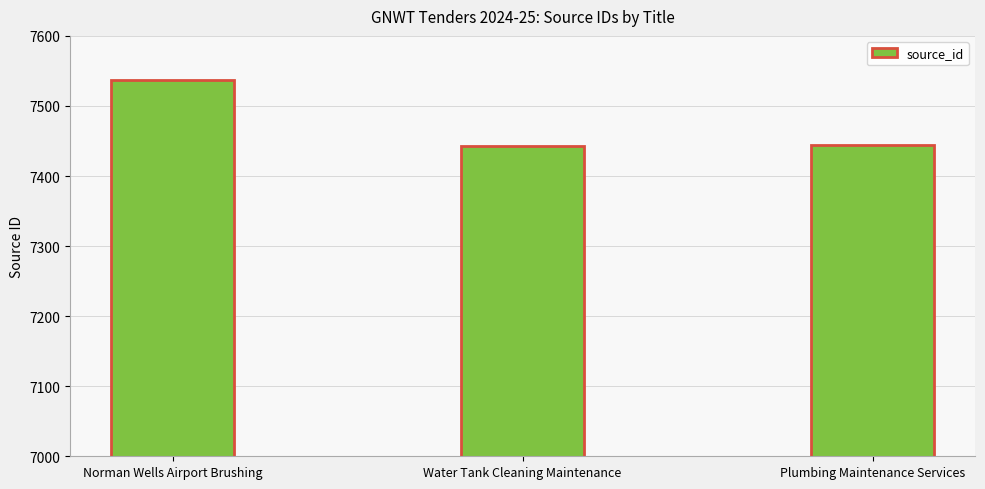

What is the maximum value shown in the chart?

7537